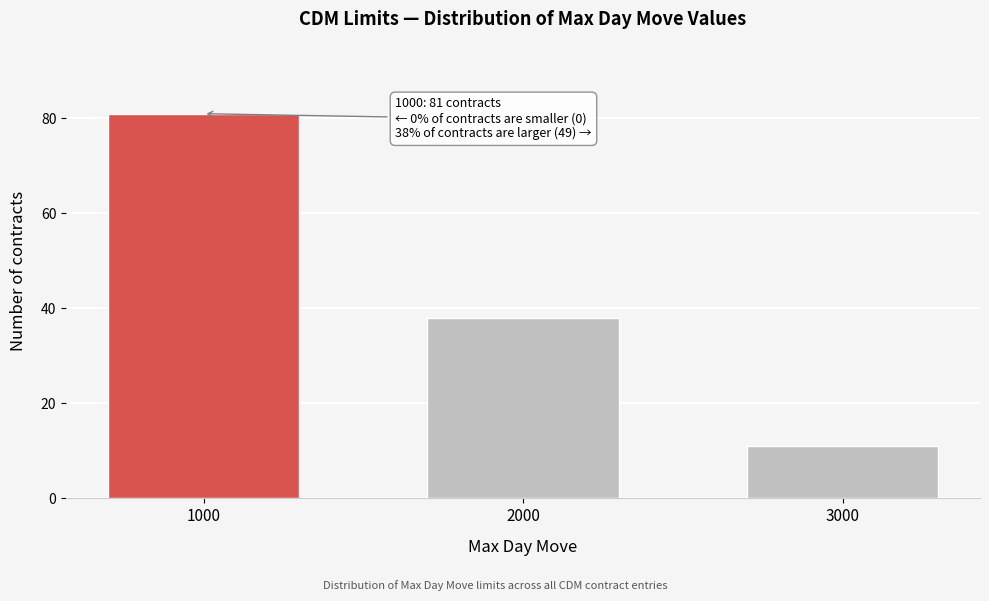

Reading left to right, list all the values displayed in this chart.

1000=81	2000=38	3000=11